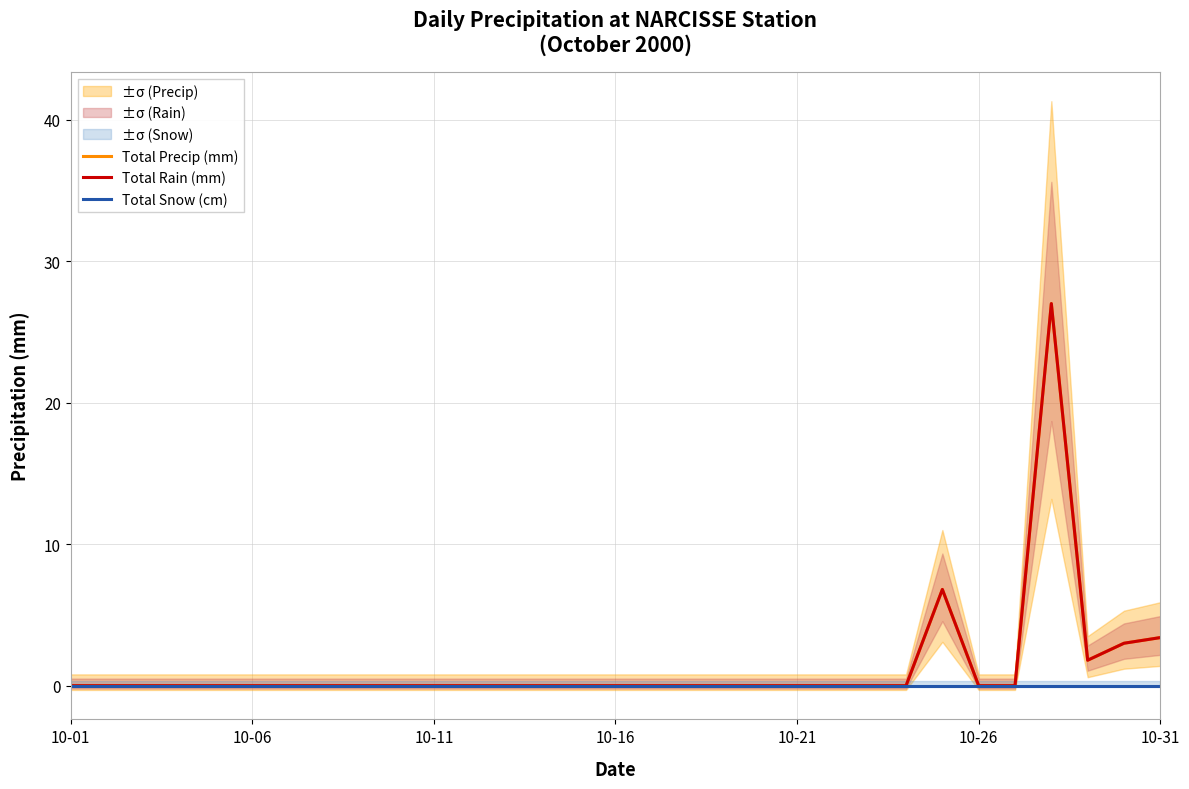

What value does the Total Precip (mm) series have at 10-31?

3.4